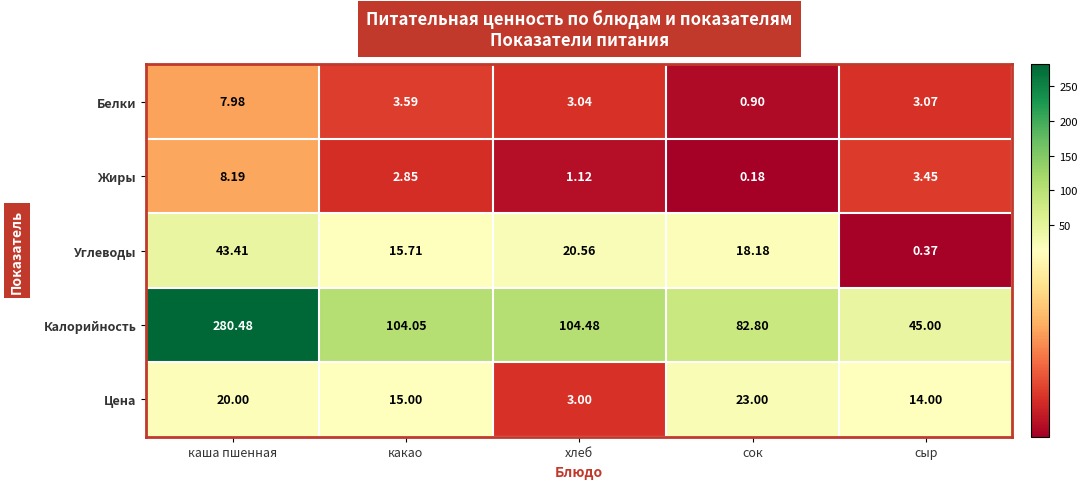

Between каша пшенная and сок, which series saw the biggest shift?

Калорийность